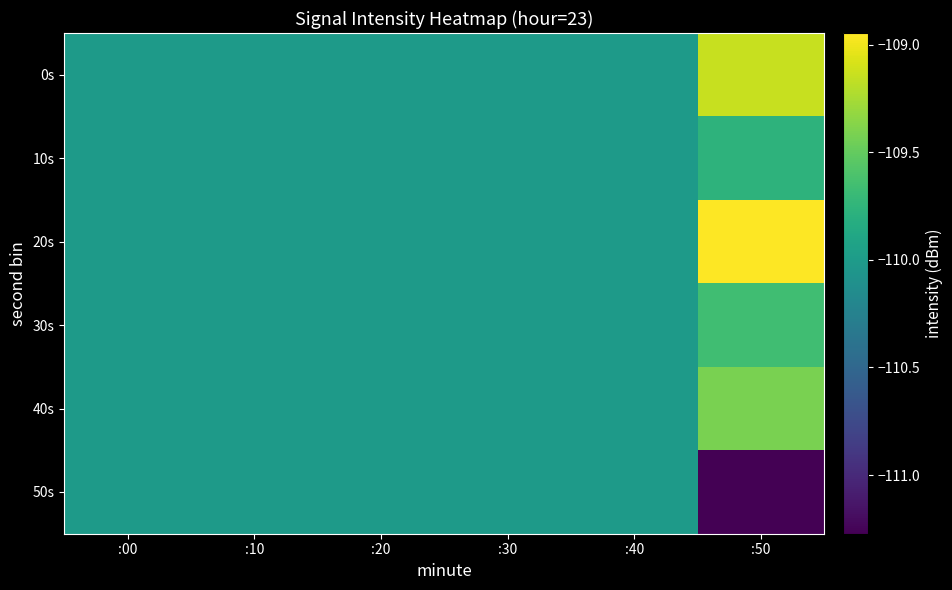

At :50, list the series in order from largest to smallest.

20s, 0s, 40s, 30s, 10s, 50s